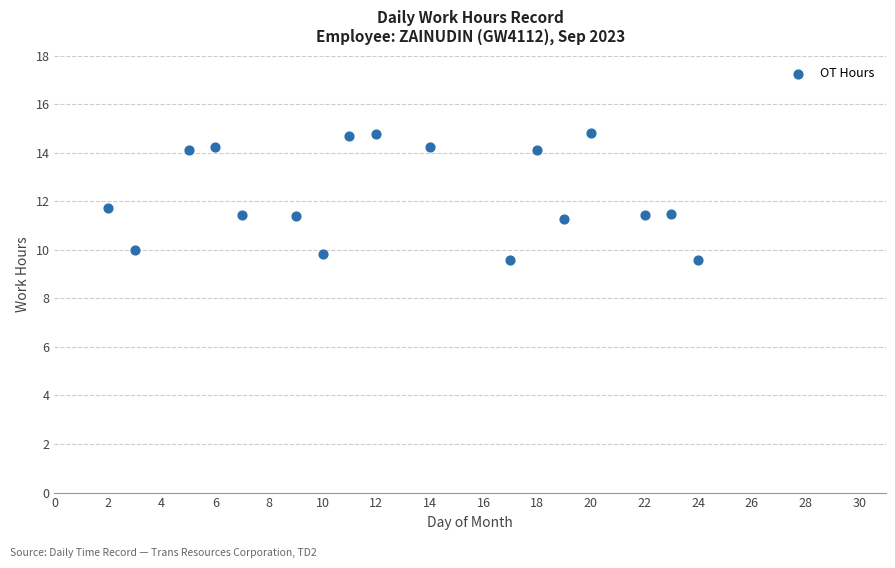

What Y value in the scatter plot is closest to 12?

11.7